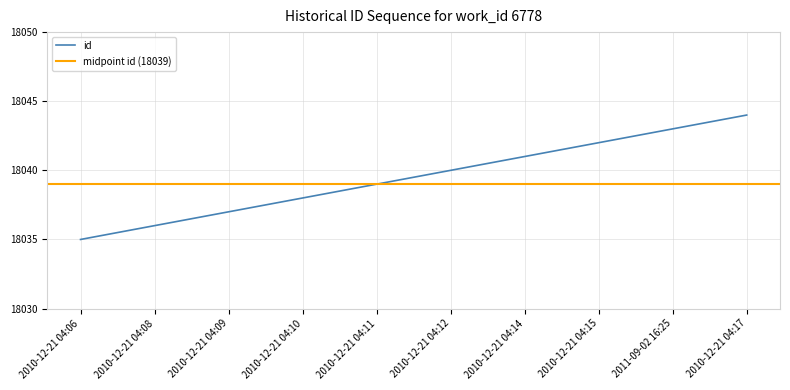

The chart shows a value of 27298 at 2010-12-21 04:08. True or false?

False